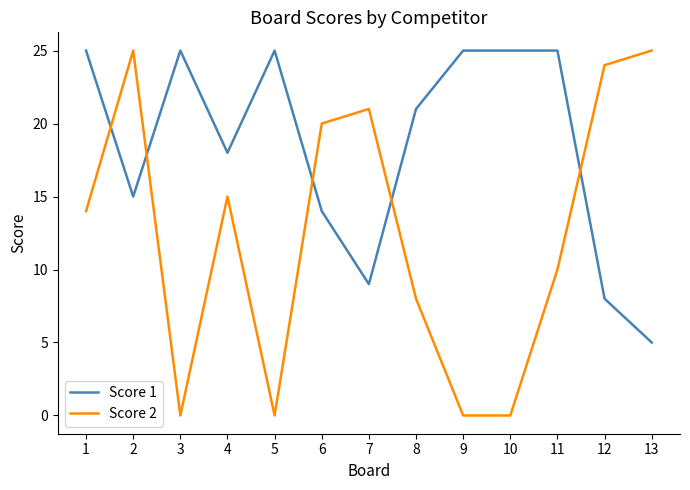

Is the value of Score 2 at 10 greater than the value of Score 1 at 7?

No